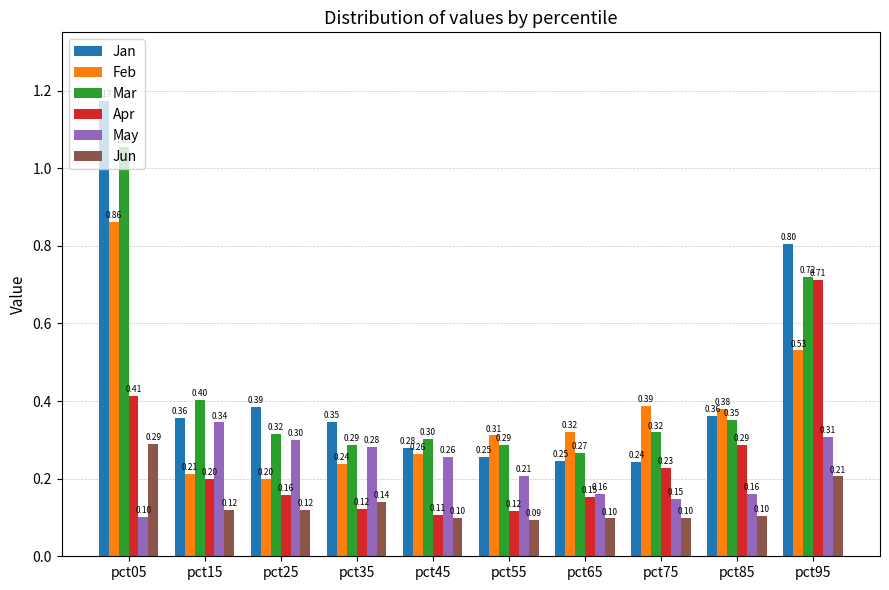

At how many categories does at least one series exceed 0?

10